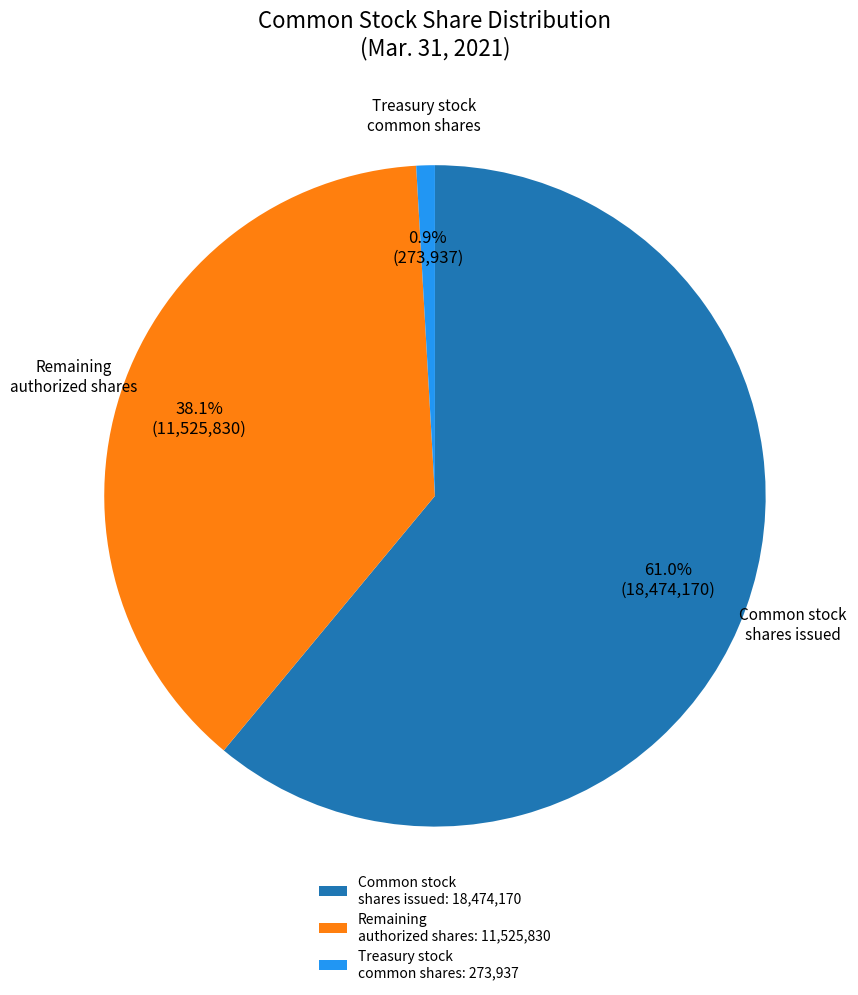

Rank the categories by value from lowest to highest.

Treasury stock common shares: 273,937, Remaining authorized shares: 11,525,830, Common stock shares issued: 18,474,170